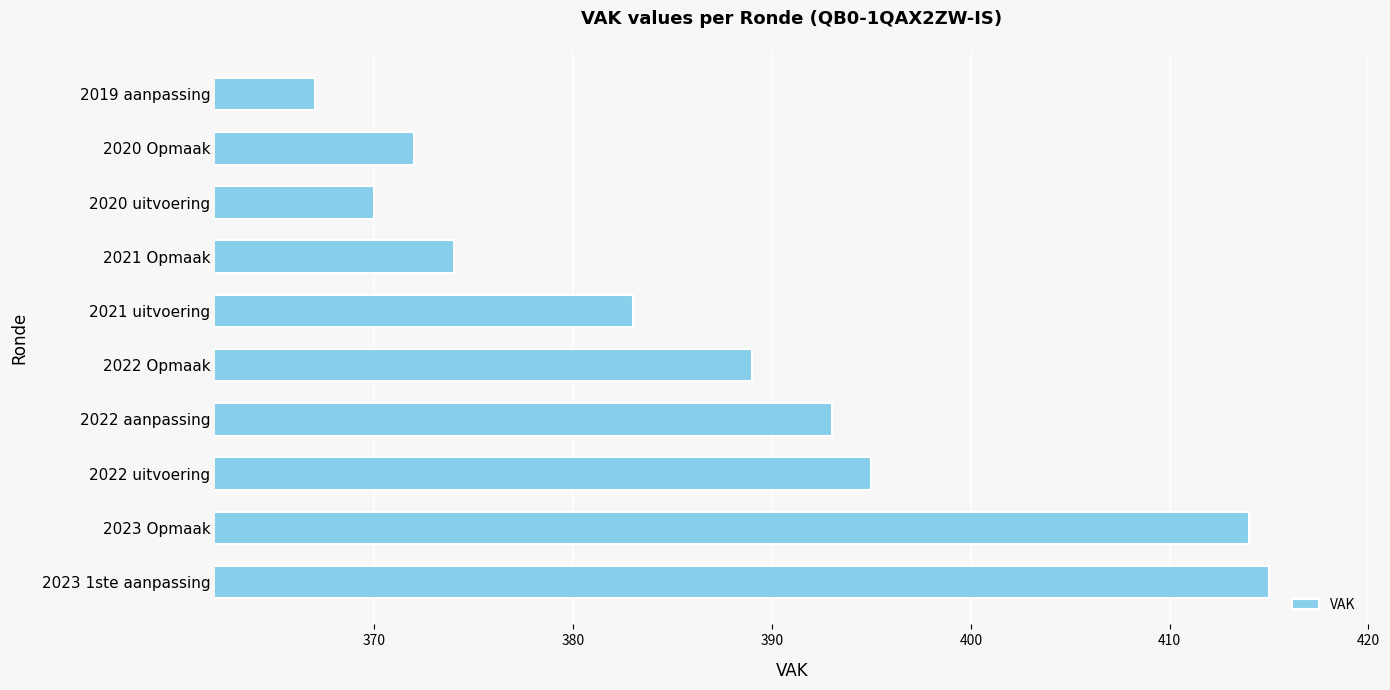

What is the change in value from 2022 Opmaak to 2021 uitvoering?

-6